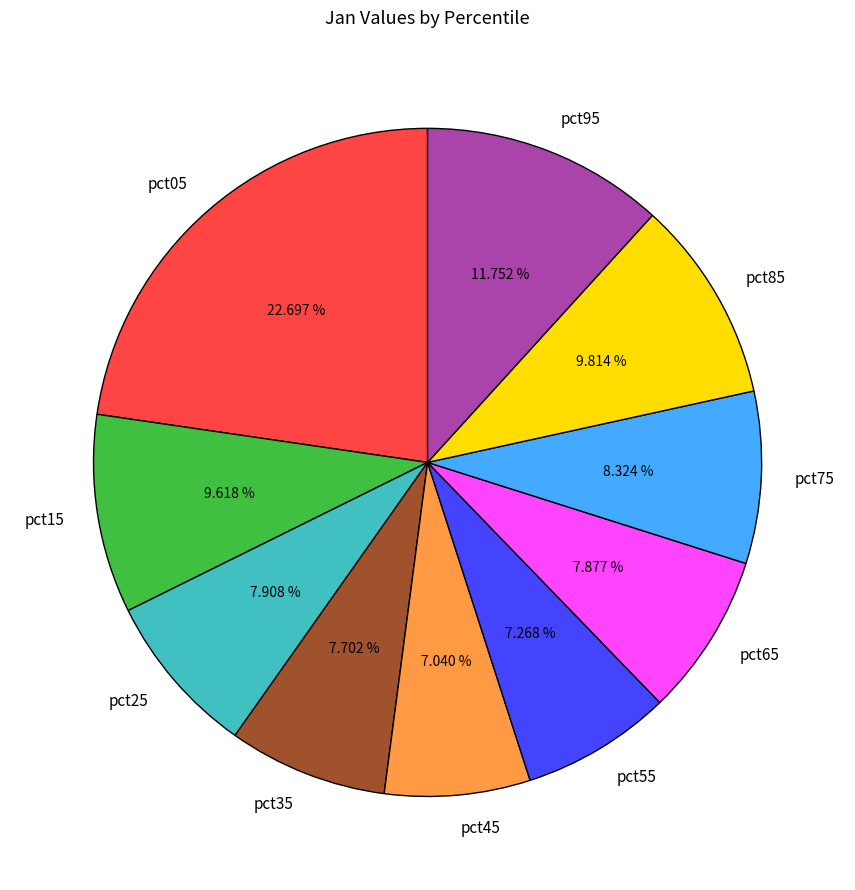

Combined, do pct45 and pct05 account for over 50%?

No